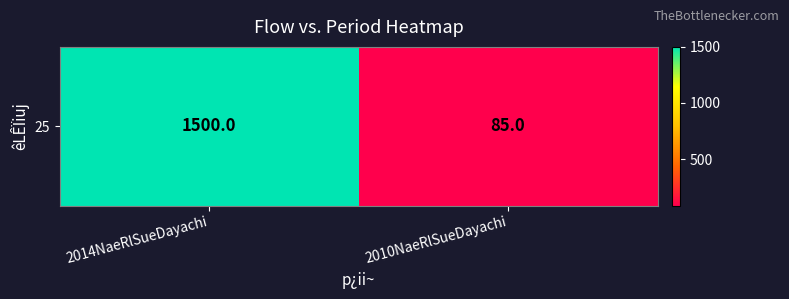

What is the smallest value displayed?

85